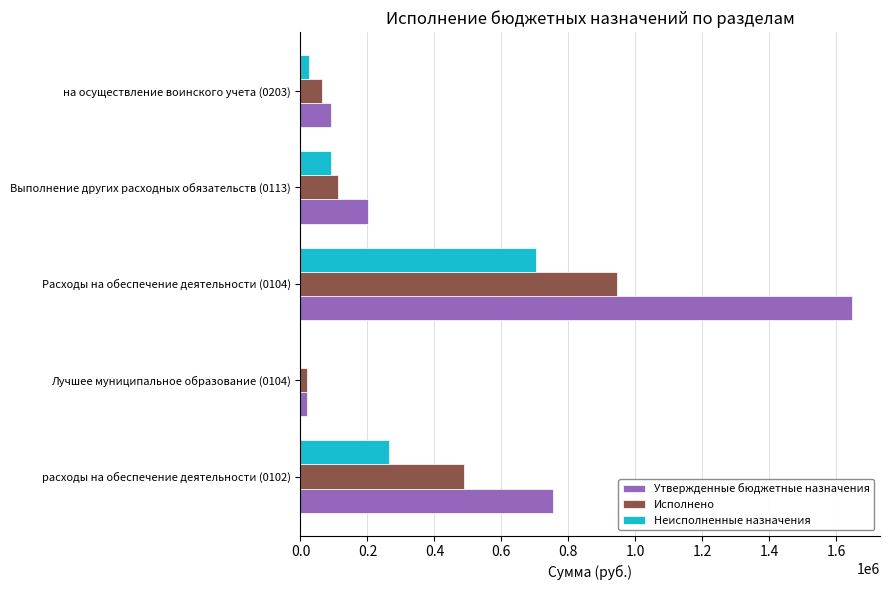

At which category is the sum across all series the highest?

Расходы на обеспечение деятельности (0104)